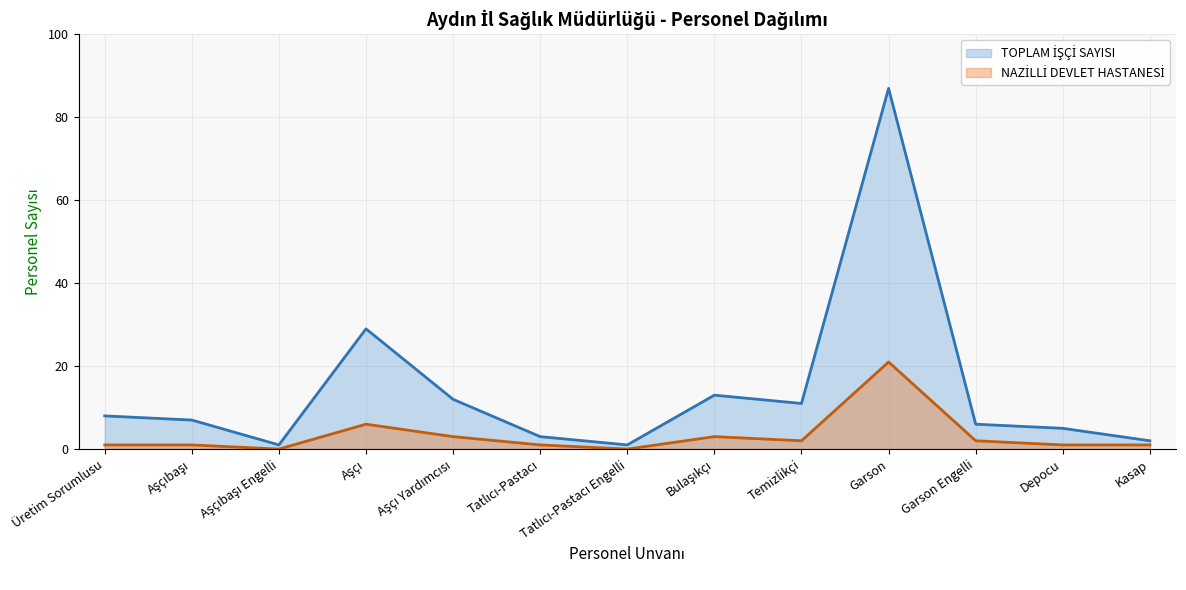

Reading left to right, what are all the values shown in this chart?

TOPLAM İŞÇİ SAYISI: 8	7	1	29	12	3	1	13	11	87	6	5	2
NAZİLLİ DEVLET HASTANESİ: 1	1	0	6	3	1	0	3	2	21	2	1	1